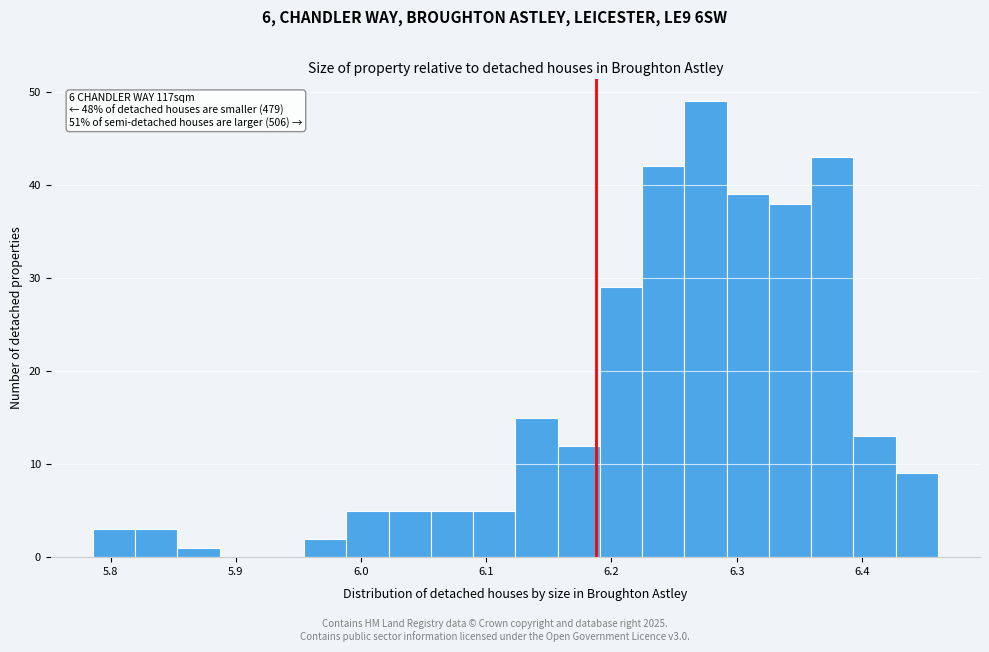

Read against the x-axis, roughly where is the centre of the tallest bar?

6.28